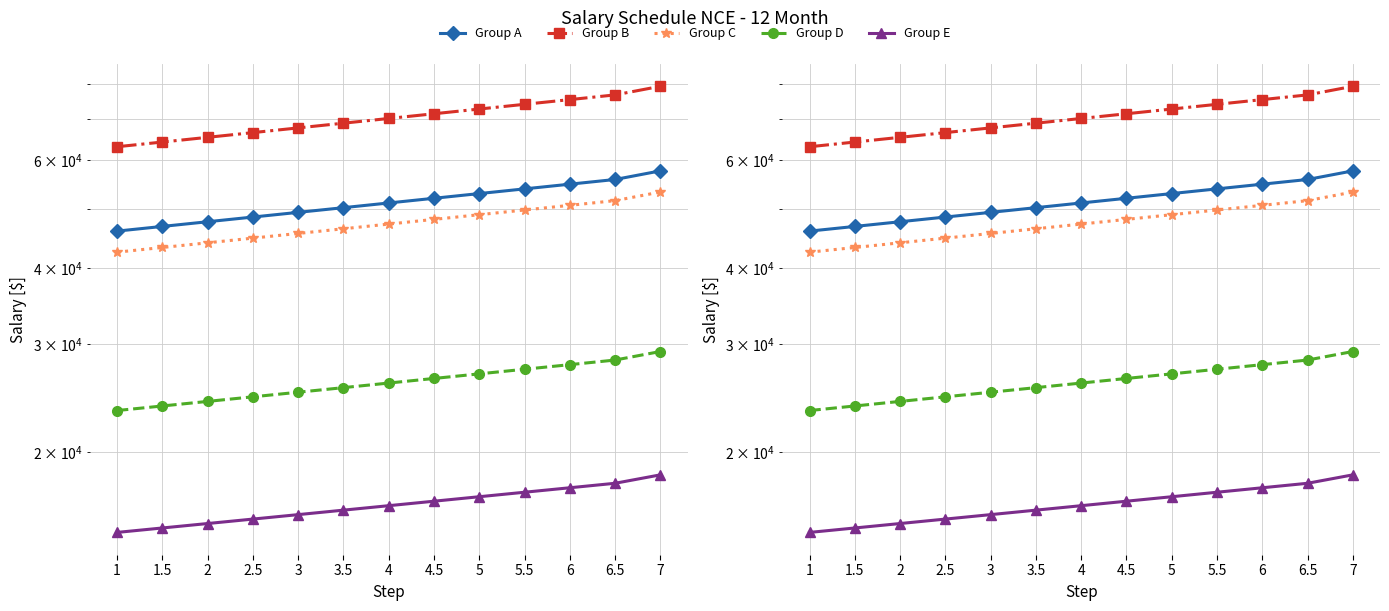

List the labels in order of Group A value, smallest first.

1, 1.5, 2, 2.5, 3, 3.5, 4, 4.5, 5, 5.5, 6, 6.5, 7